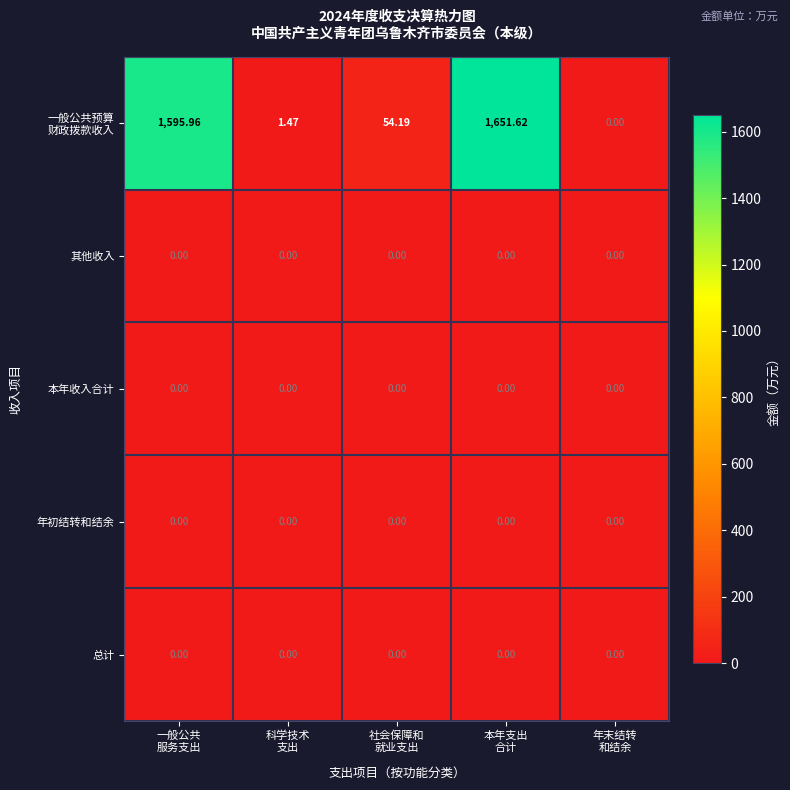

Count the number of data series in this chart.

5